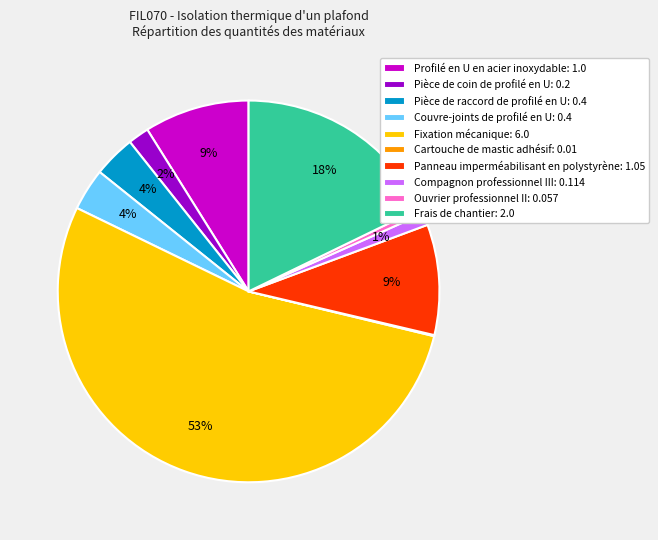

Does any single category account for the majority?

Yes